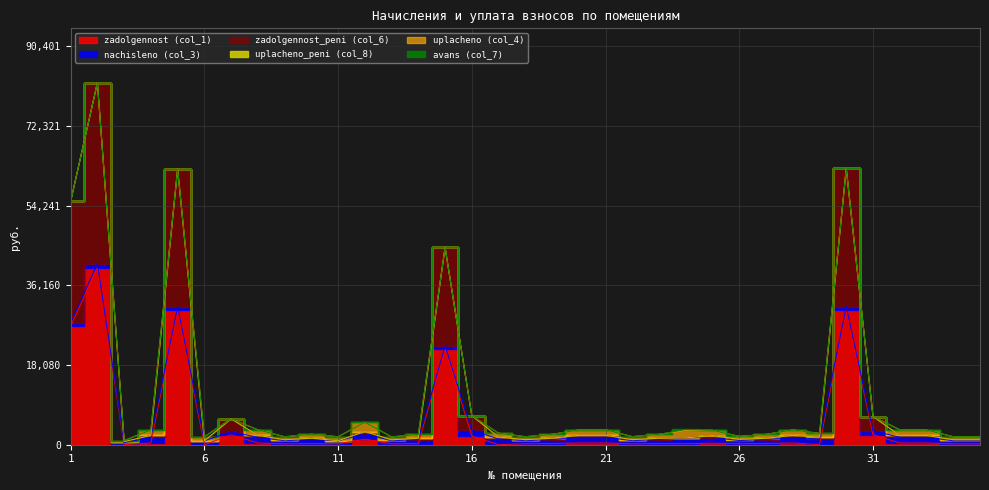

Between 23 and 25, which is larger?

25